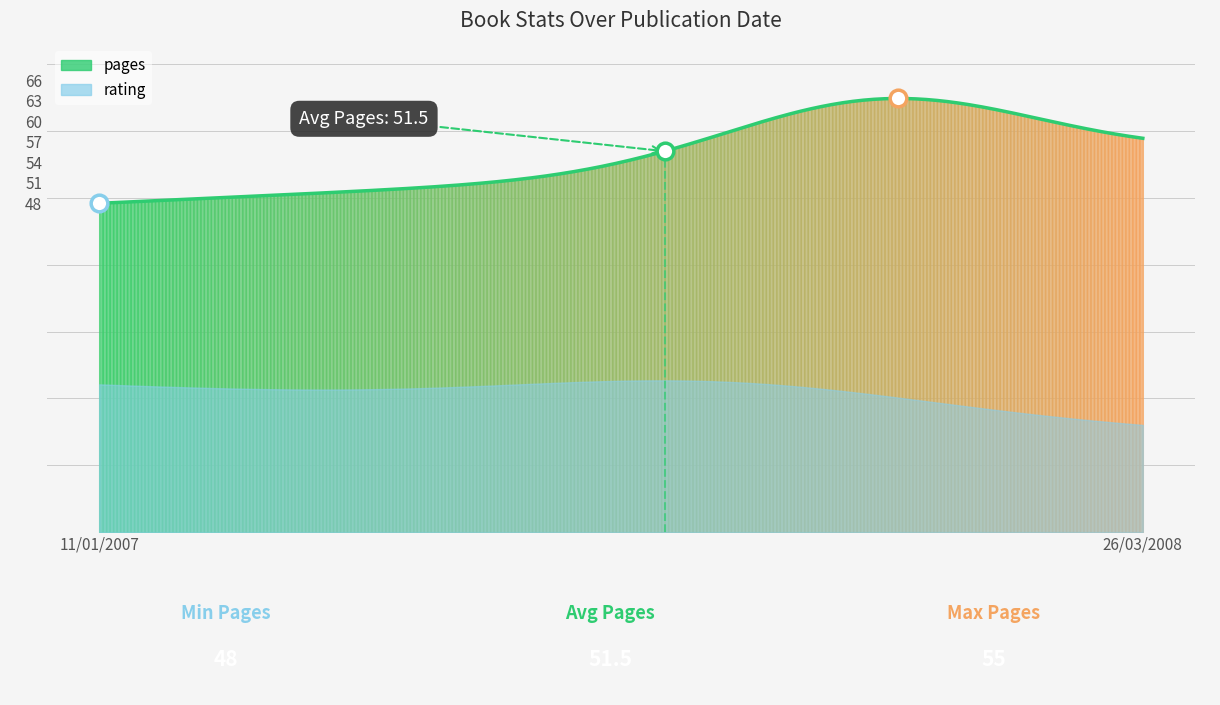

What is the minimum value for pages?

48